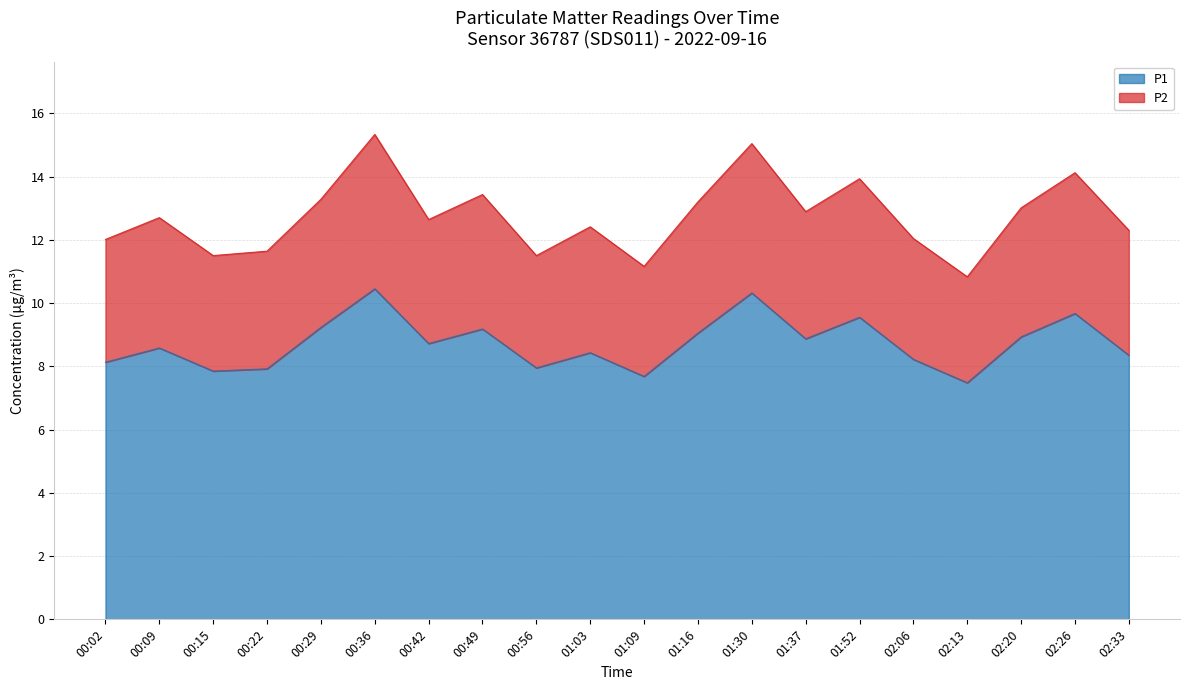

What value does the P1 series have at 02:13?

7.5